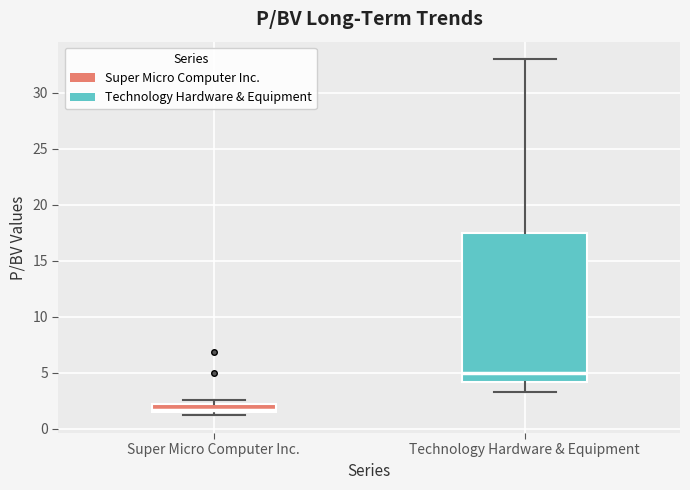

Where does the upper whisker of the box for Technology Hardware & Equipment end on the y-axis? The values are not printed on the chart, so give them approximately, as read against the axis.

33.0